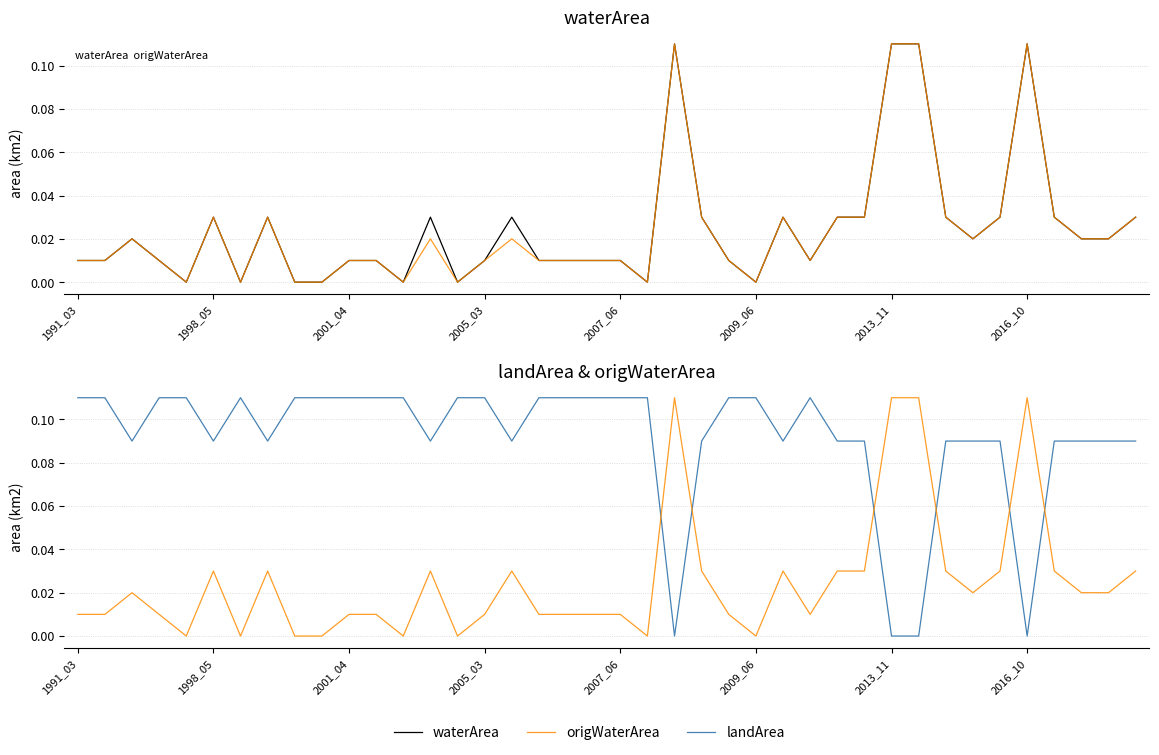

How many values in origWaterArea are above zero?

32